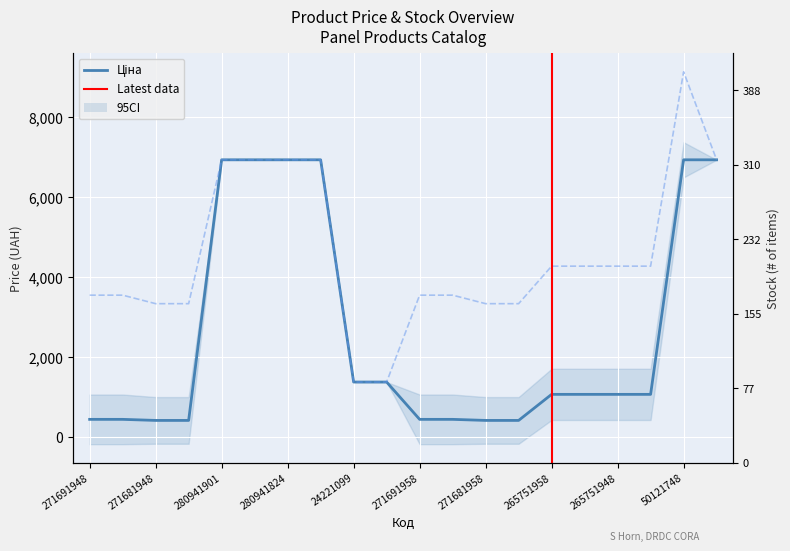

What is the sum of the Ціна values at 24221099 and 50121748?

8301.1